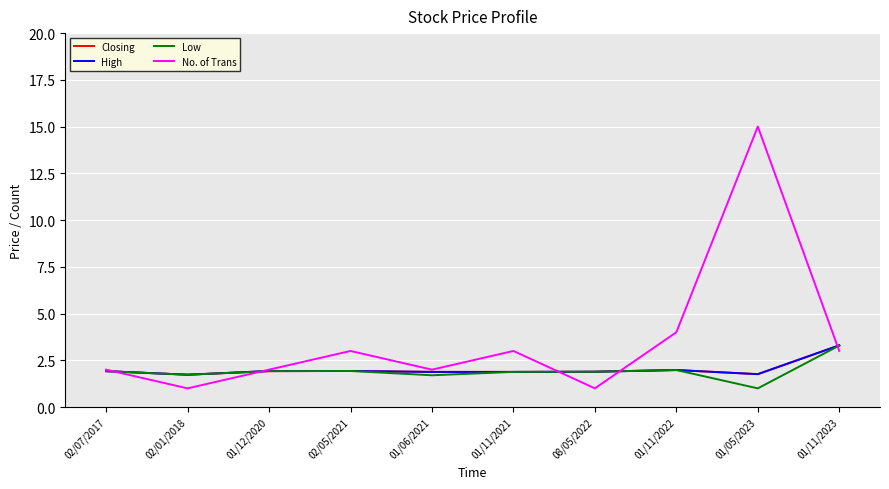

What is the highest value of the No. of Trans series?

15.0